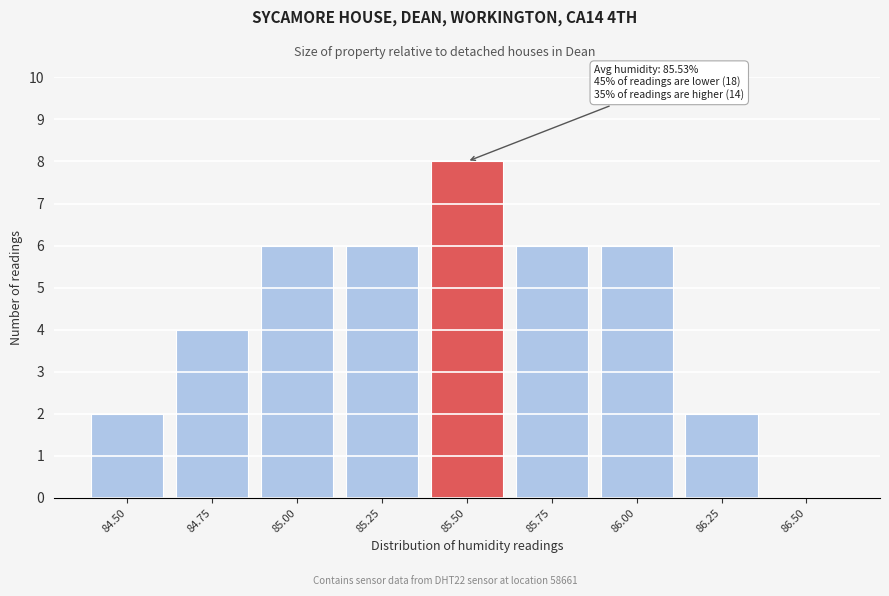

Reading left to right, transcribe all the data shown in this chart.

84.50=2	84.75=4	85.00=6	85.25=6	85.50=8	85.75=6	86.00=6	86.25=2	86.50=0